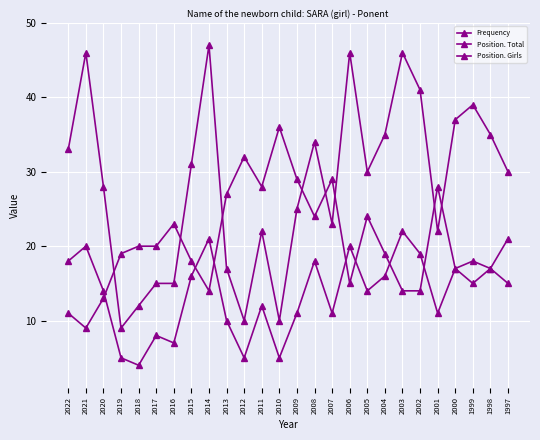

Does the chart have visible grid lines?

Yes